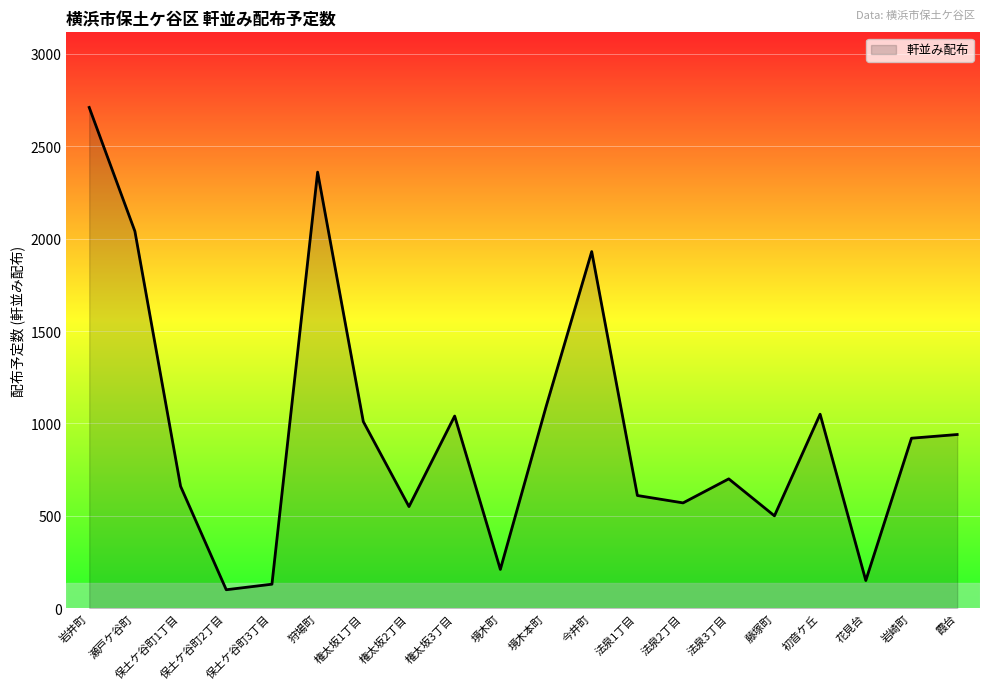

What is the difference between the values at 岩井町 and 境木町?

2500